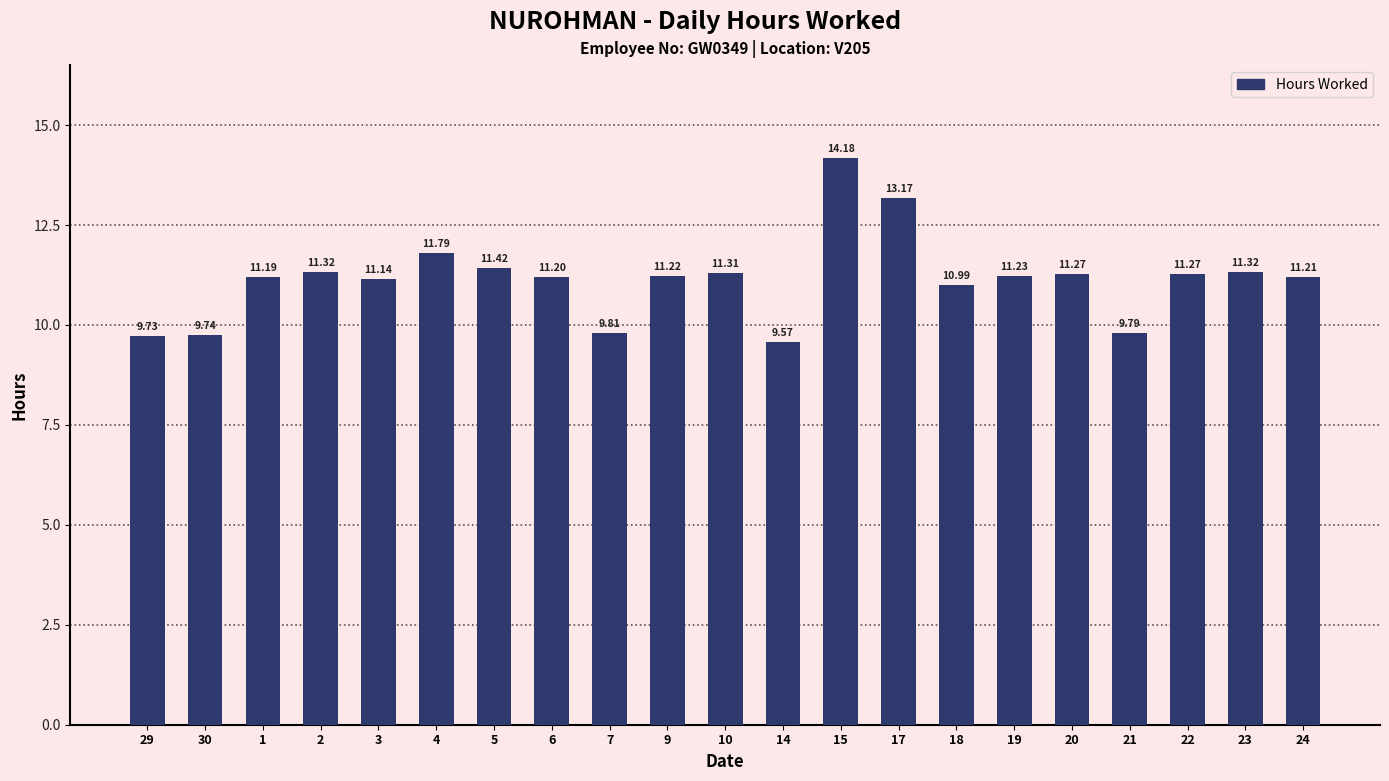

Reading right to left, extract all data points from this chart.

11.2	11.3	11.3	9.8	11.3	11.2	11.0	13.2	14.2	9.6	11.3	11.2	9.8	11.2	11.4	11.8	11.1	11.3	11.2	9.7	9.7